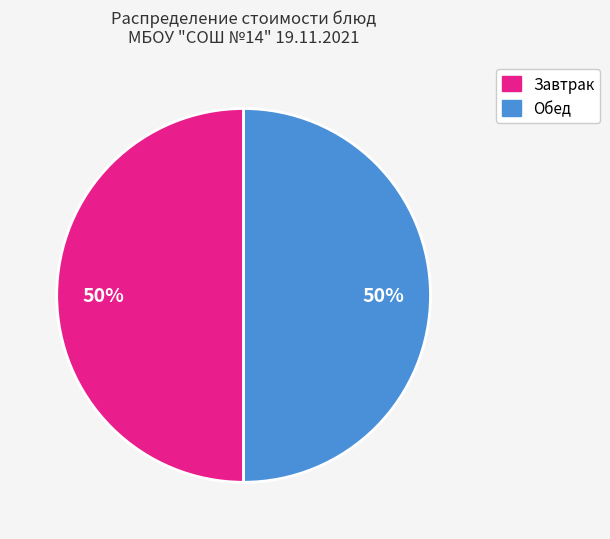

To the nearest percent, what is the average slice percentage?

50%